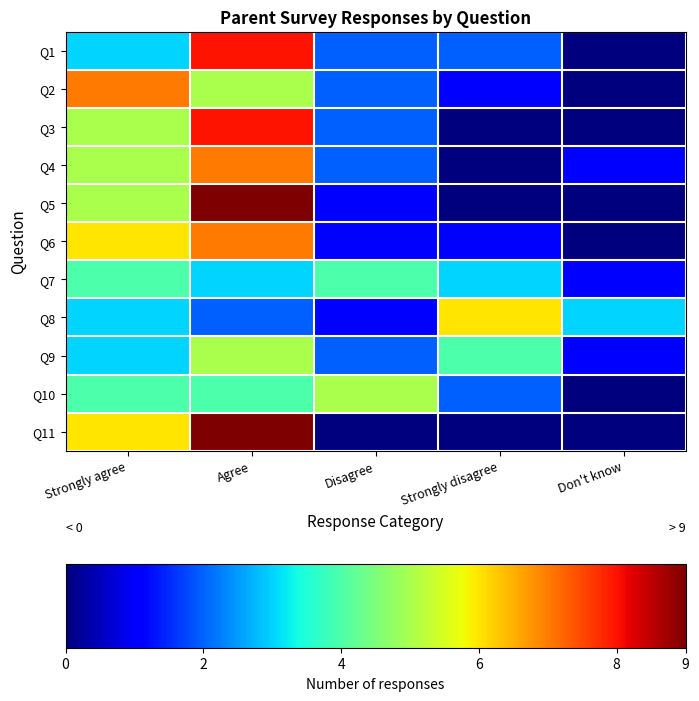

Between Agree and Disagree, which series saw the biggest shift?

Q11